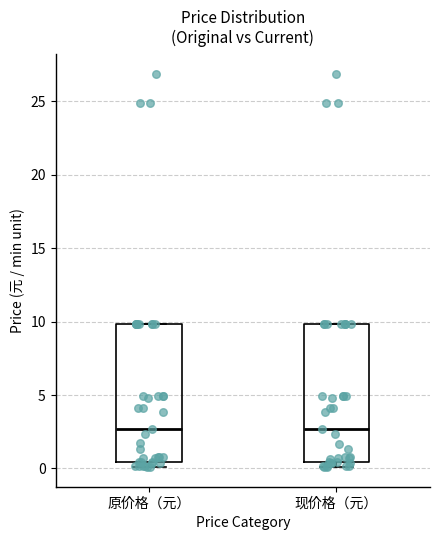

Where does the median line of the box for 现价格（元） sit on the y-axis? The values are not printed on the chart, so give them approximately, as read against the axis.

2.5